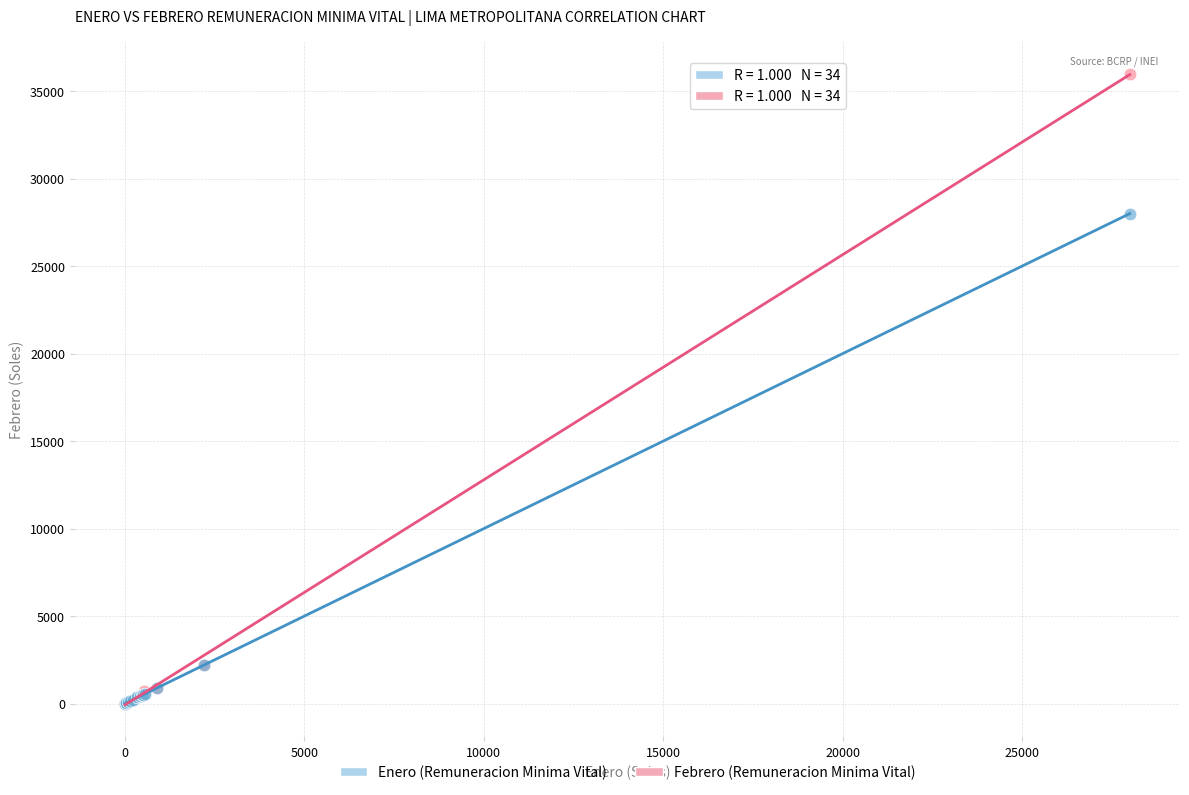

In the Febrero (Remuneracion Minima Vital) series, what Y value is closest to 18000?

2200.0